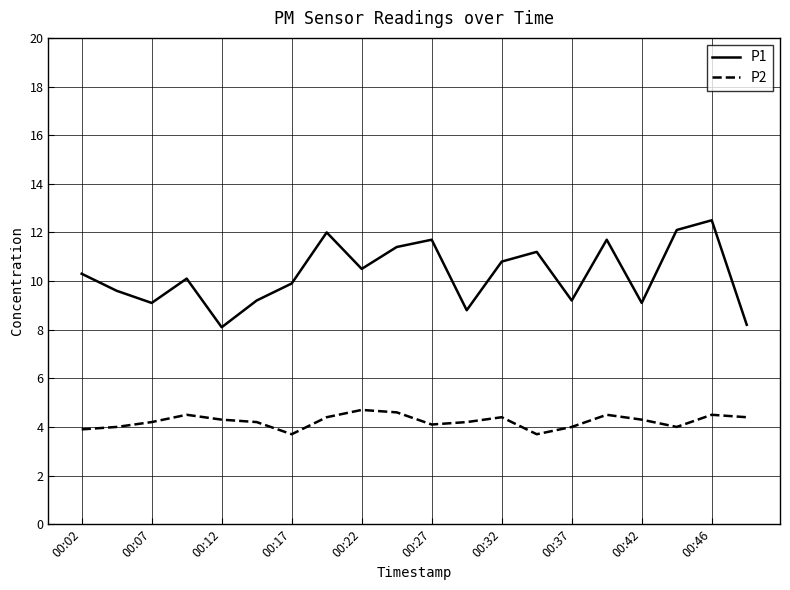

Which series has the largest range (max minus min)?

P1